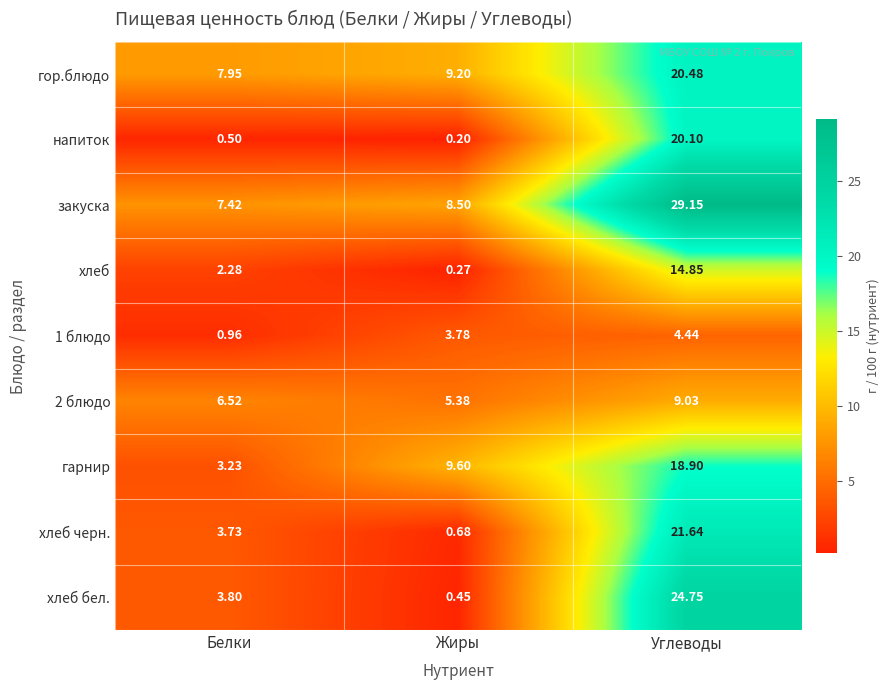

Is the value of хлеб at Белки greater than the value of 1 блюдо at Жиры?

No